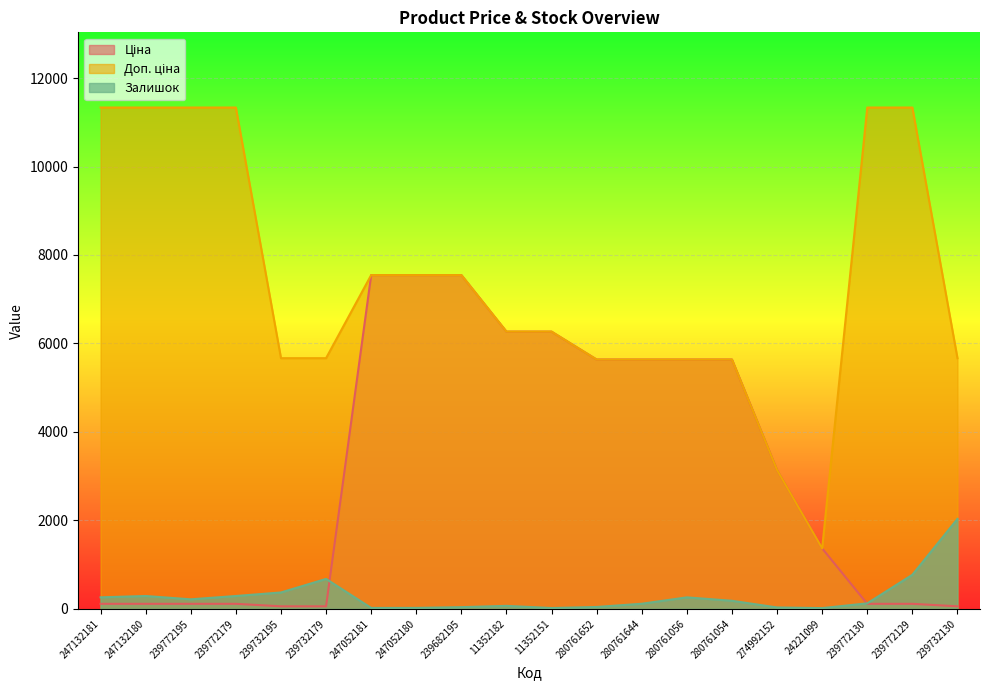

At which category does the chart reach its minimum across all series?

24221099